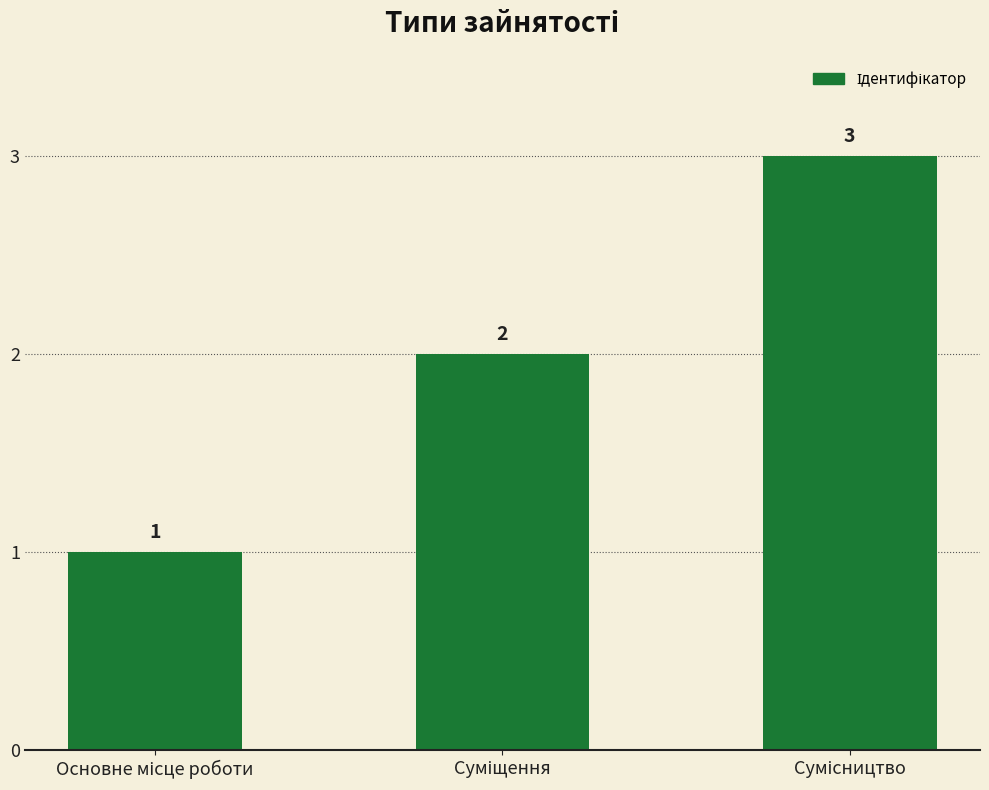

Does the chart contain stacked bars?

No